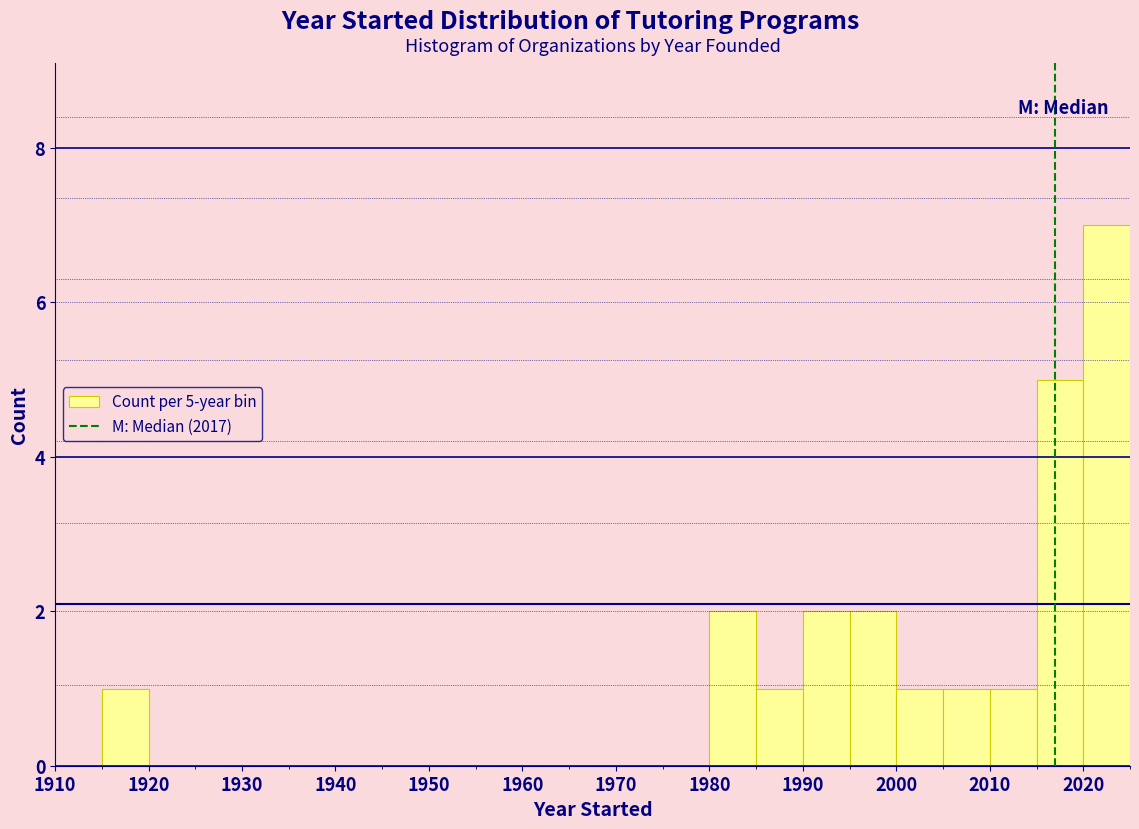

Which range on the x-axis has the tallest bar?

2020 to 2025